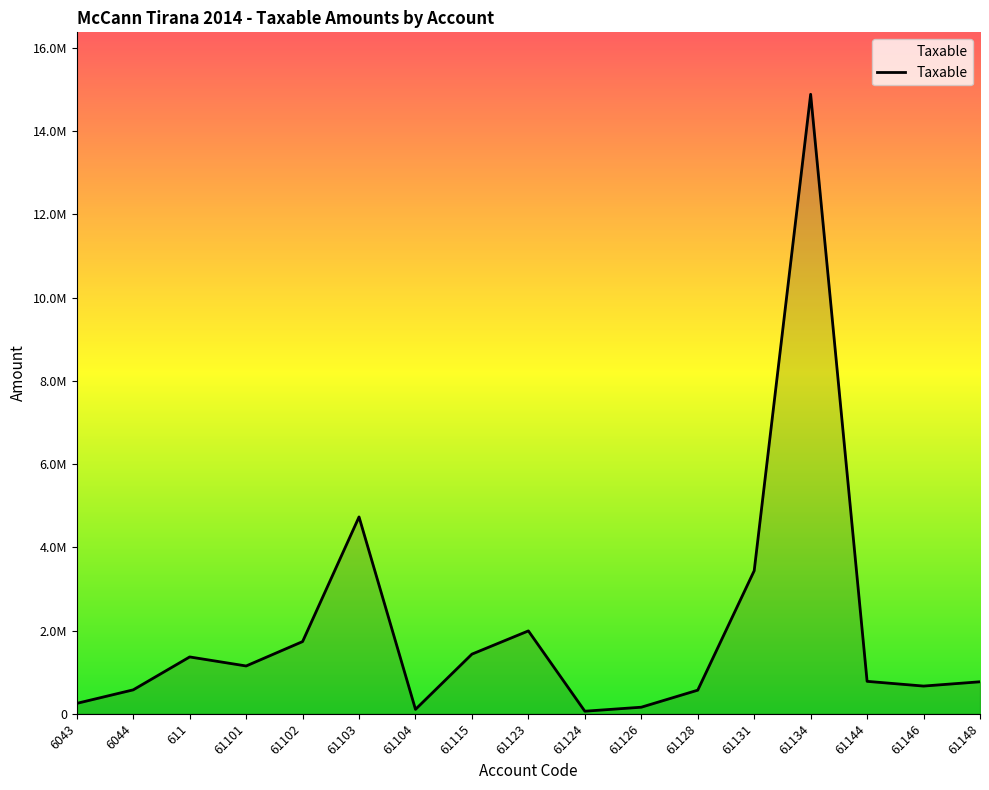

At which category does the chart reach its peak across all series?

61134